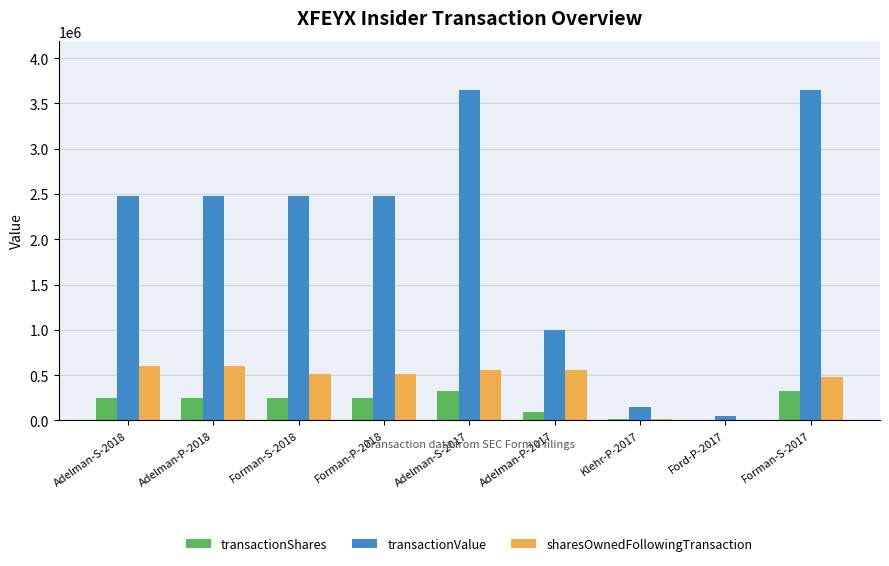

The value of transactionShares at Adelman-P-2018 is 252418. True or false?

True